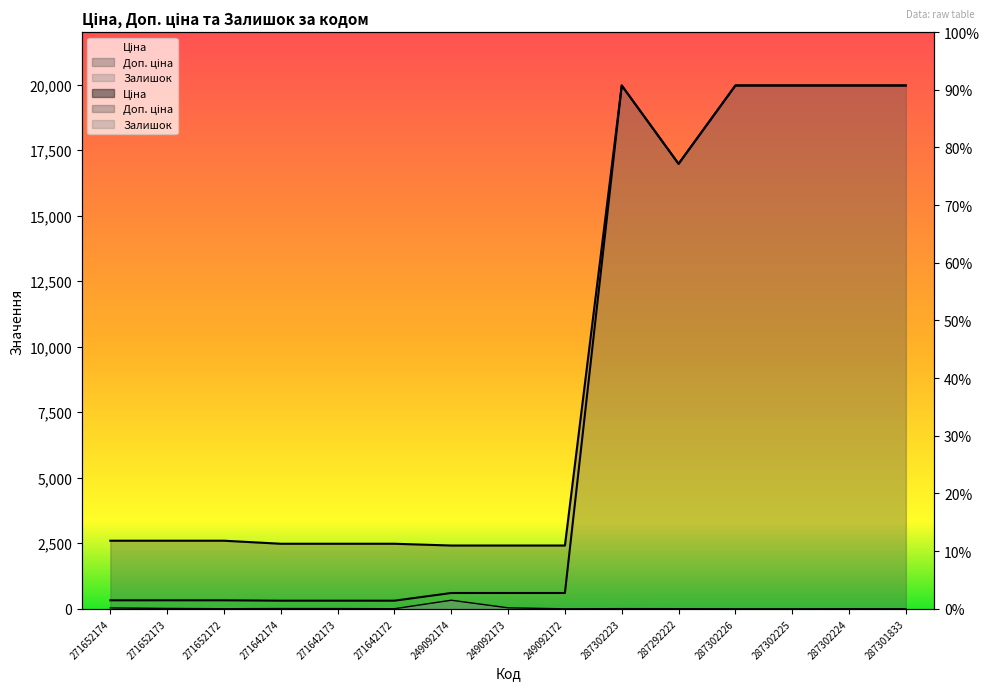

Does the chart have visible grid lines?

No